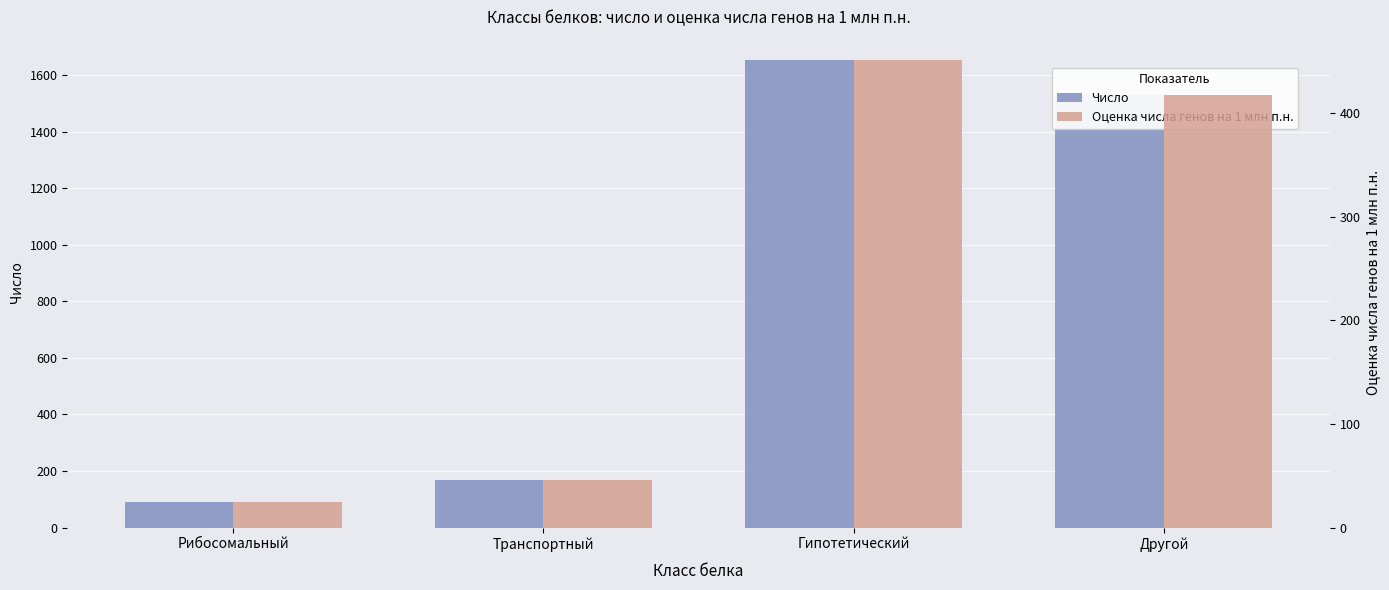

The Оценка числа генов на 1 млн п.н. series shows 450.8 at Гипотетический. True or false?

True